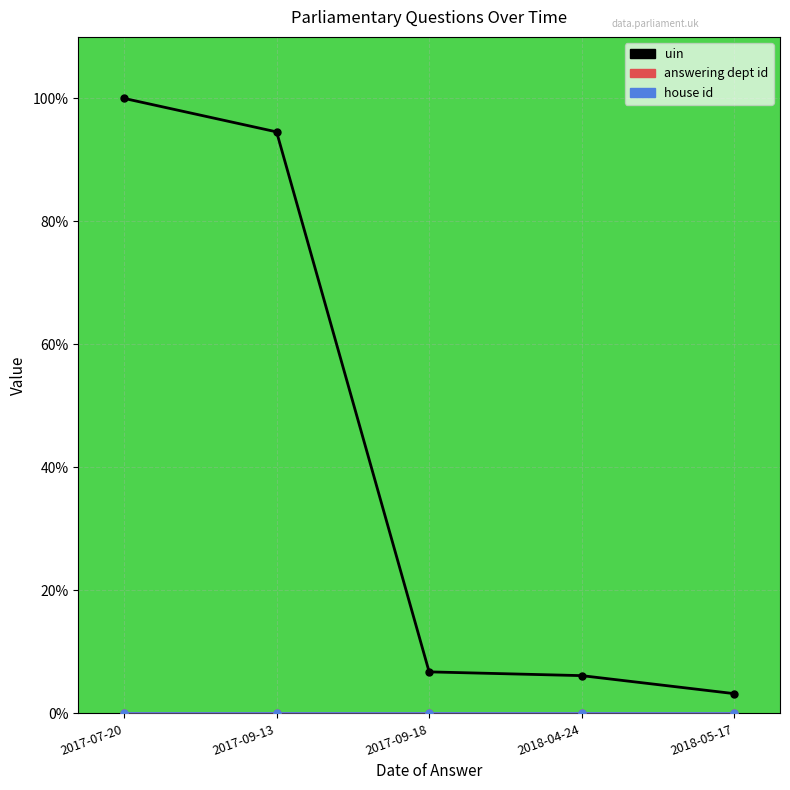

Count the number of values greater than 6.

4